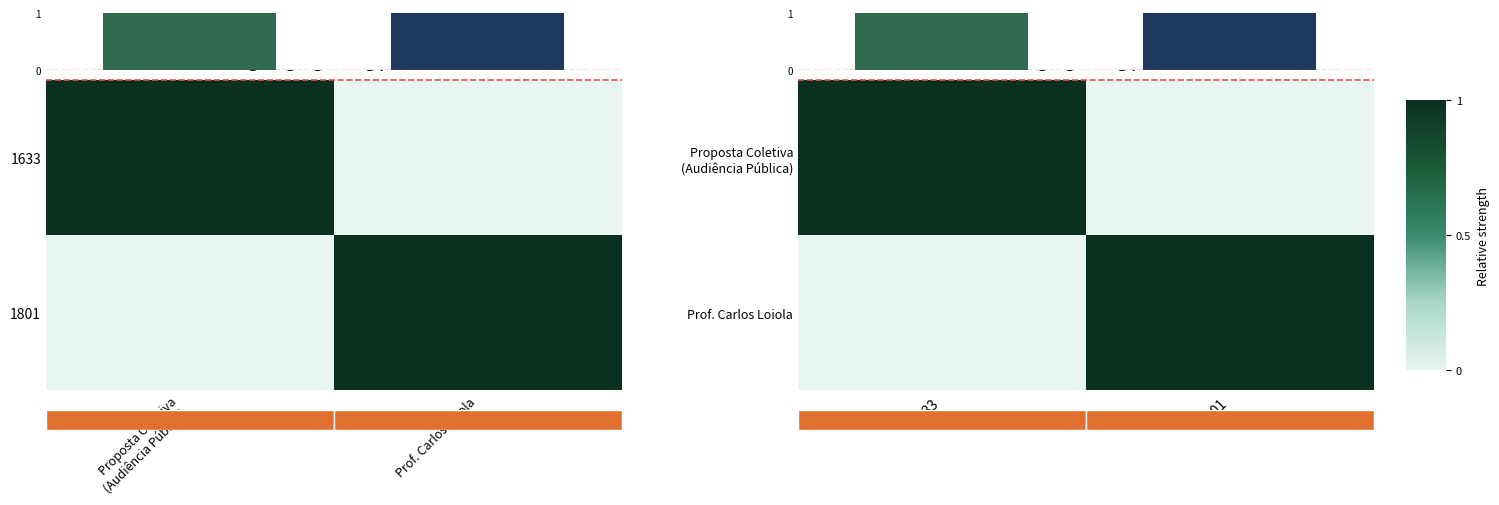

What is the maximum value for Proposta Coletiva (Audiência Pública)?

1